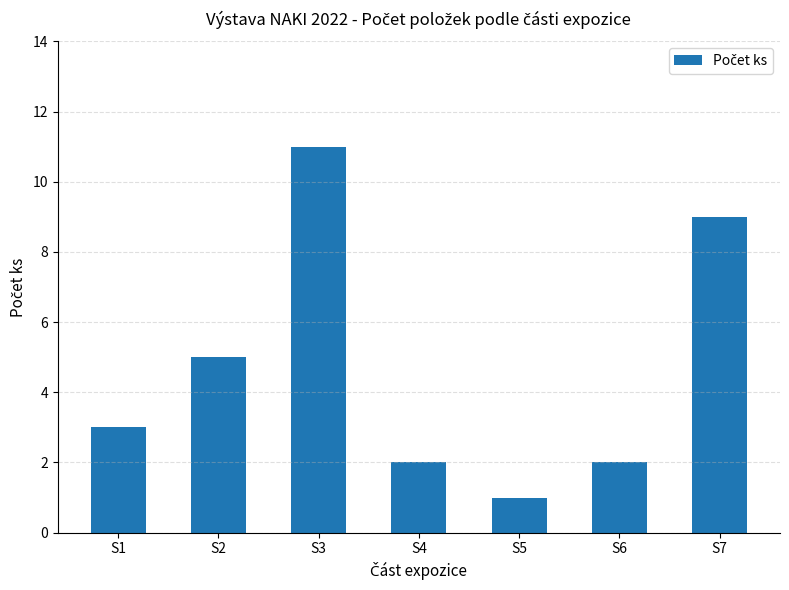

Are the bars grouped side by side (vs. stacked)?

No